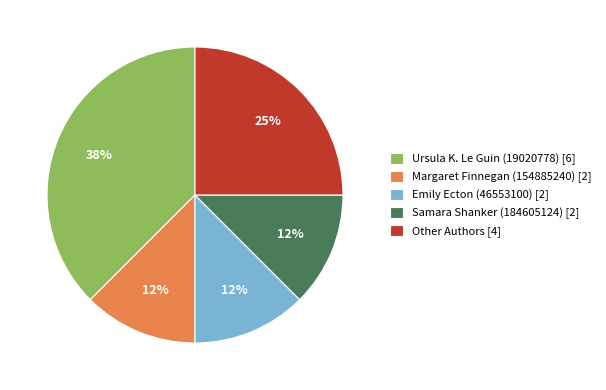

Is it true that Ursula K. Le Guin (19020778) [6] is 30% of the pie?

False